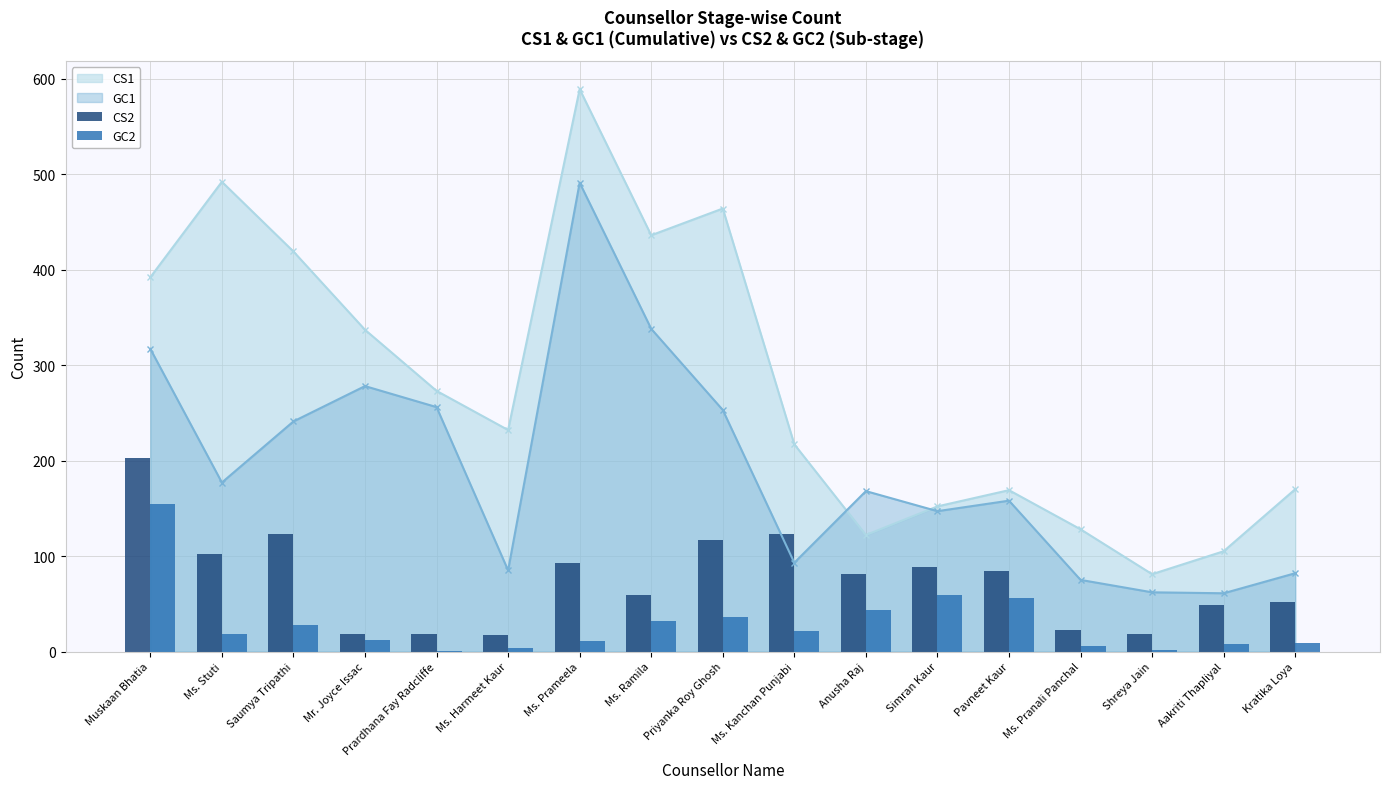

Does the chart contain any negative values?

No